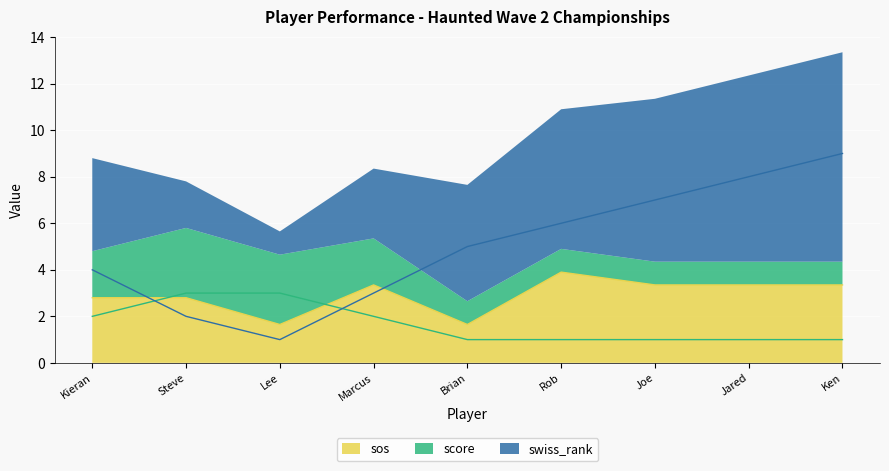

Rank the series by their average value, from highest to lowest.

swiss_rank, sos, score